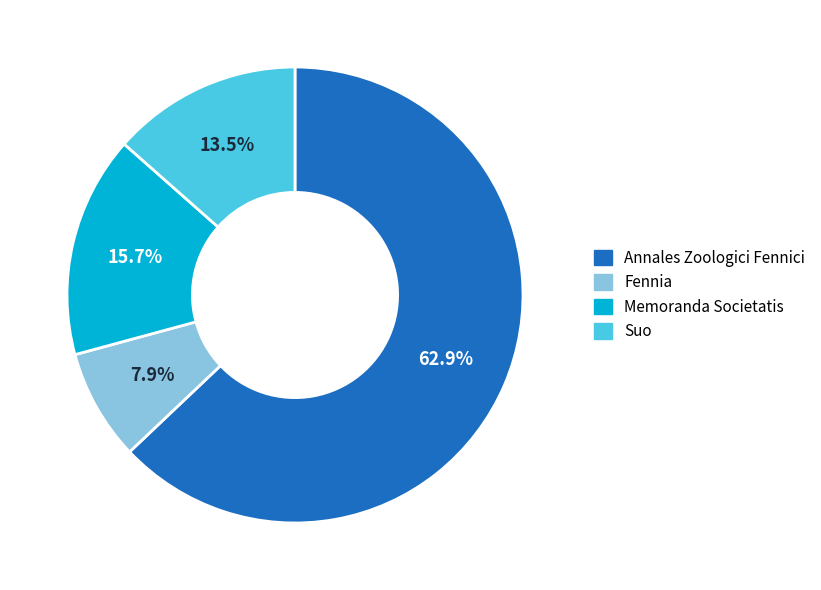

Which category has the biggest portion of the pie?

Annales Zoologici Fennici